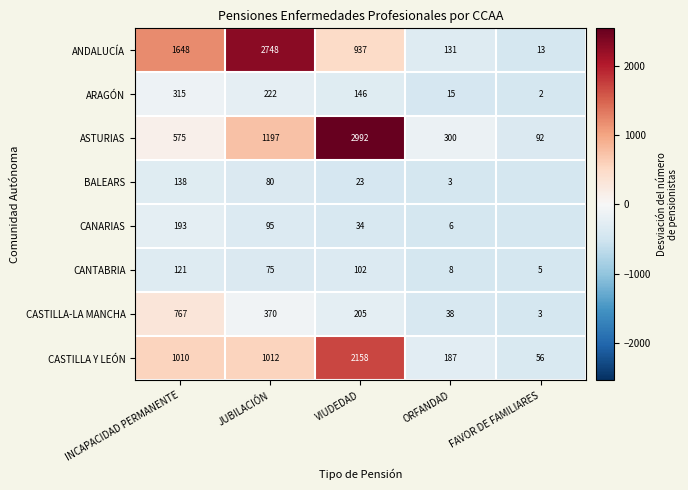

At how many categories does at least one series exceed 1433?

2